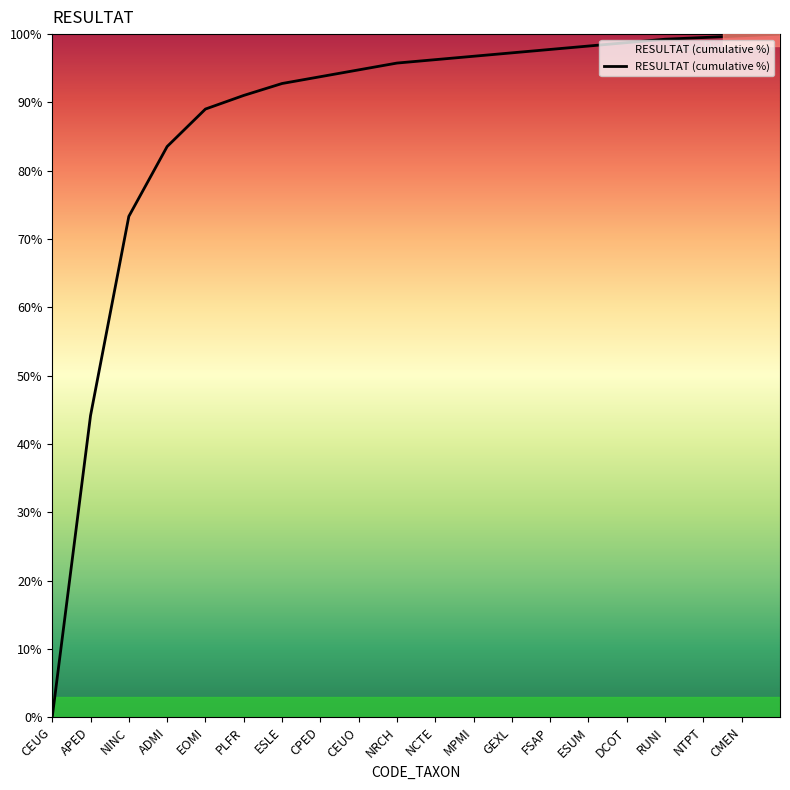

What is the maximum value shown in the chart?

100.0